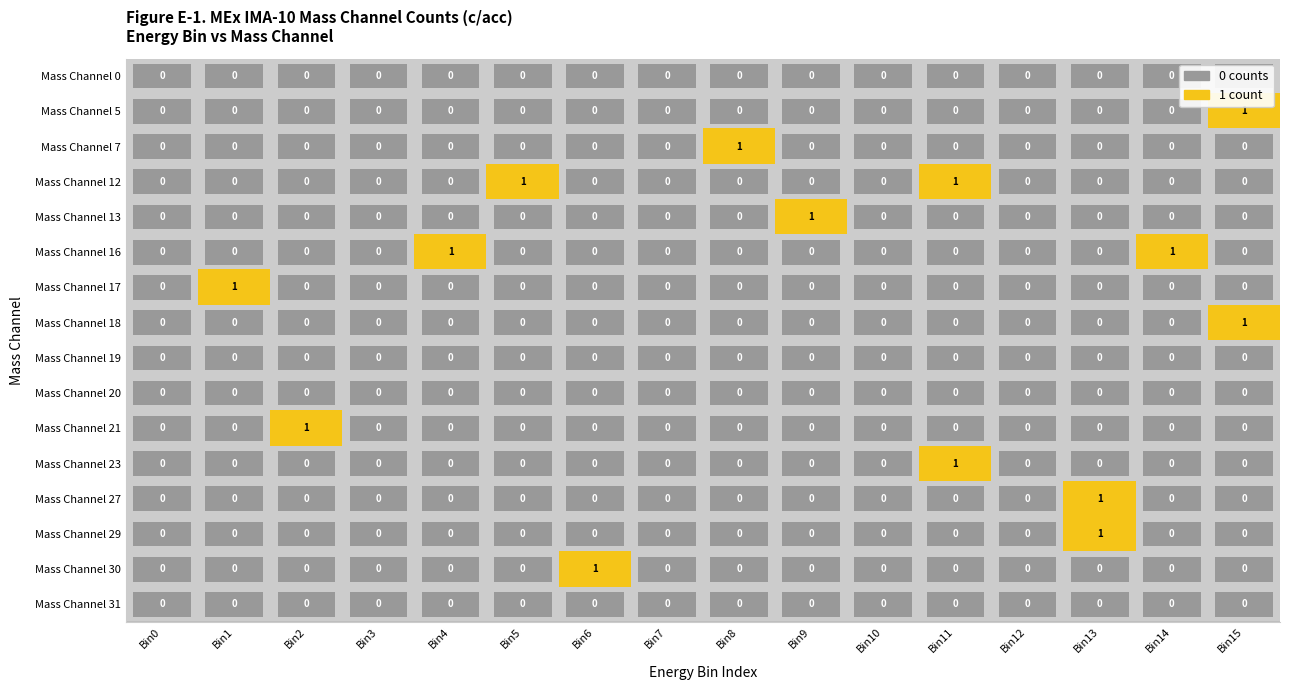

What is the maximum value shown in the chart?

1